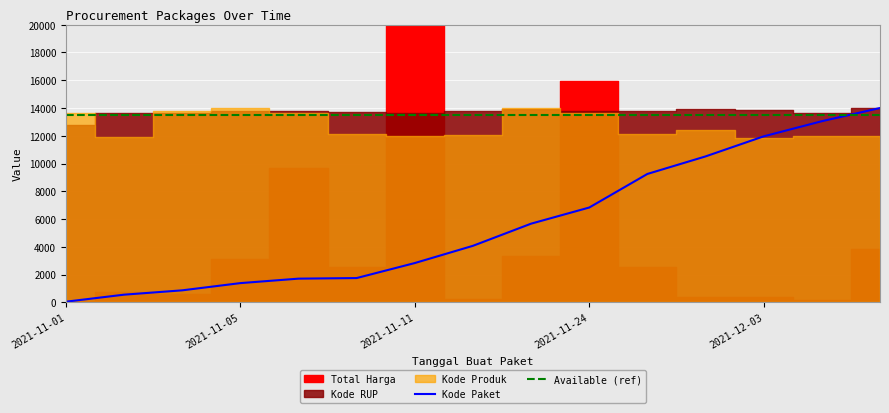

The value of Available (ref) at 2021-11-05 is 13500.0. True or false?

True